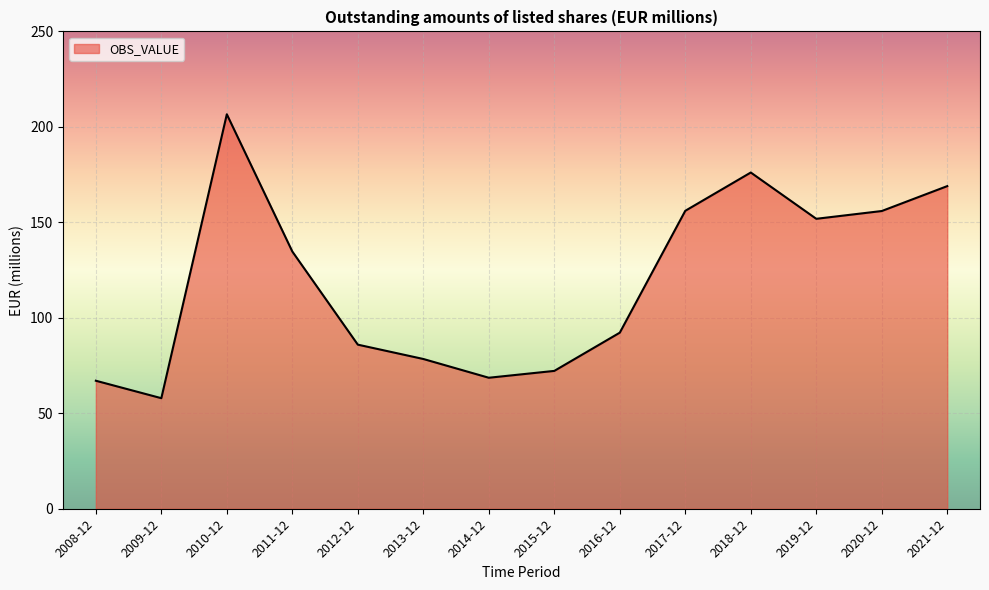

What is the sum of all values?

1672.5